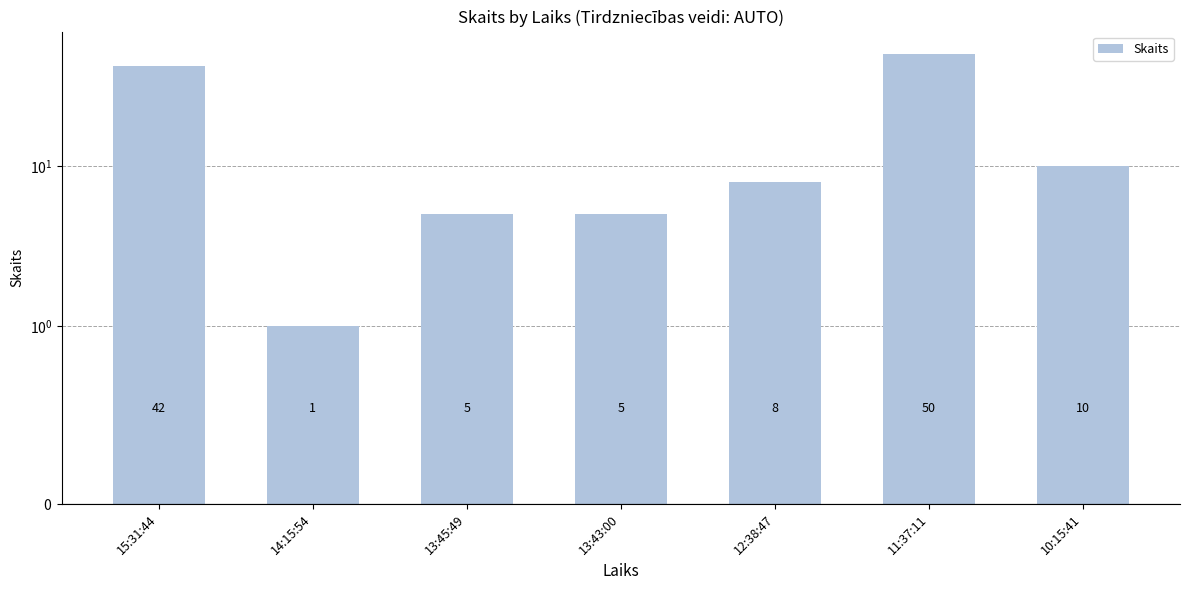

Between 11:37:11 and 13:43:00, which is larger?

11:37:11